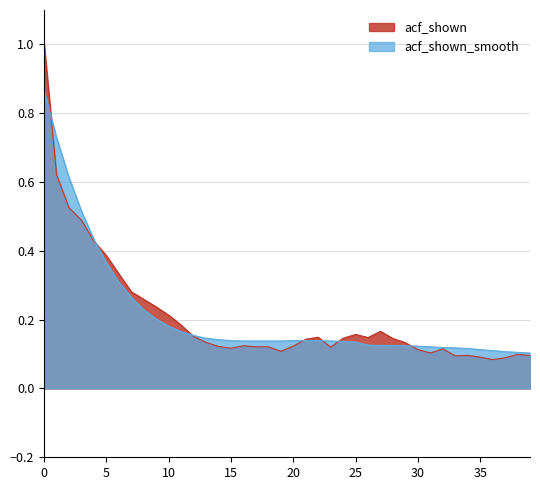

How many lines are shown in the chart?

2